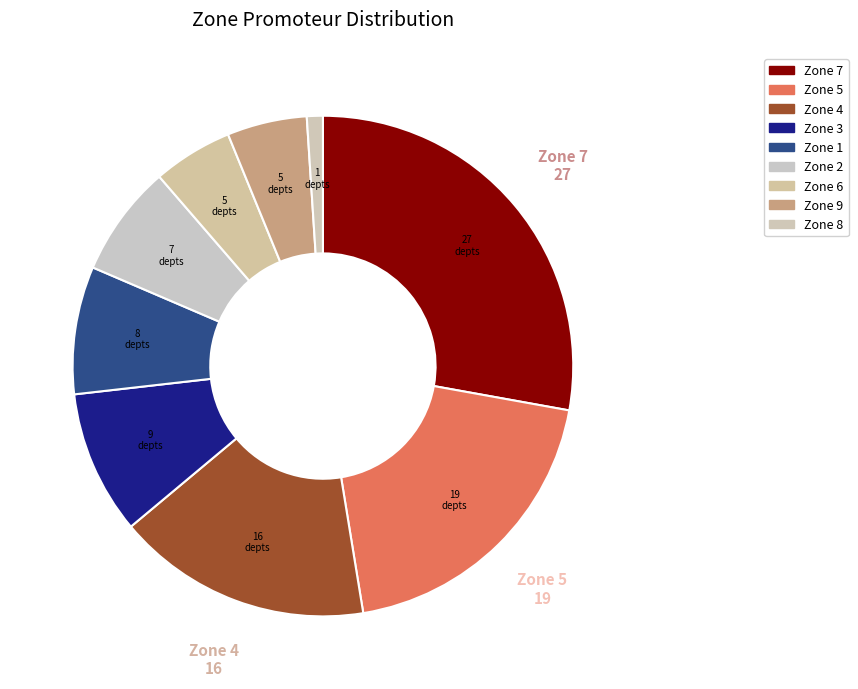

How many segments does this pie chart have?

9